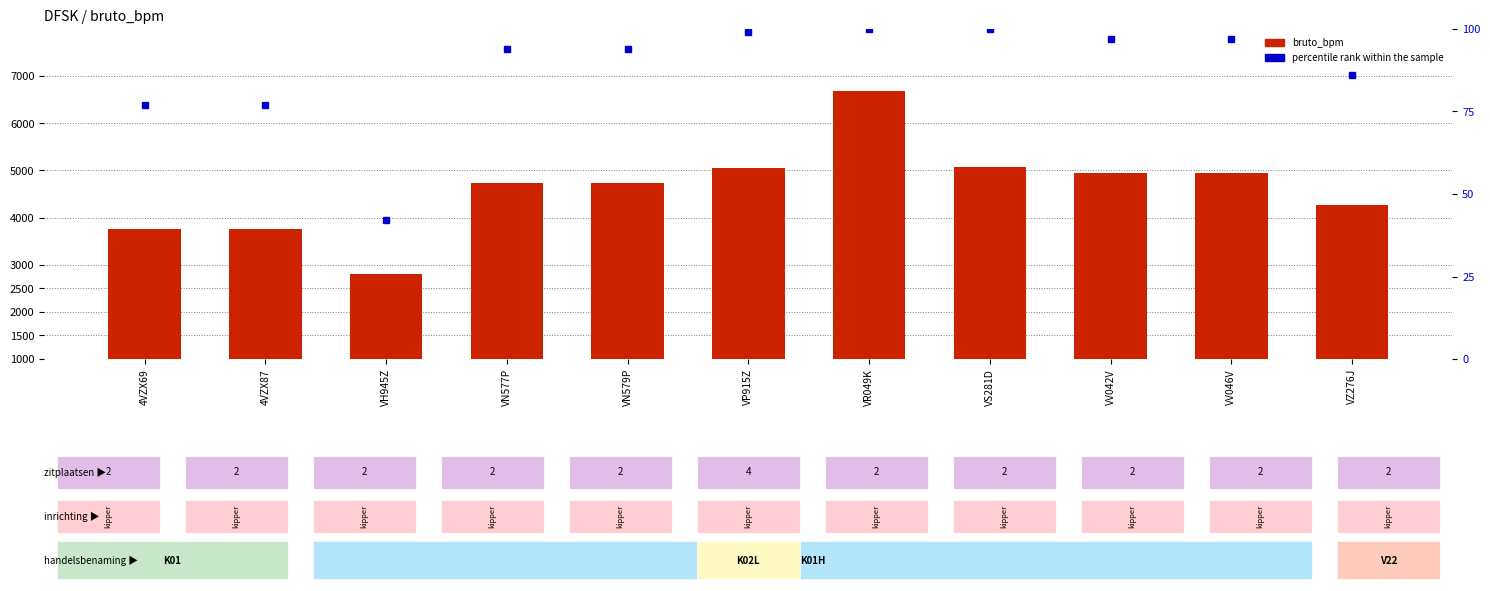

Reading left to right, what are all the values shown in this chart?

bruto_bpm: 3768	3768	2800	4743	4743	5044	6676	5082	4950	4950	4272
percentile rank within the sample: 77	77	42	94	94	99	100	100	97	97	86